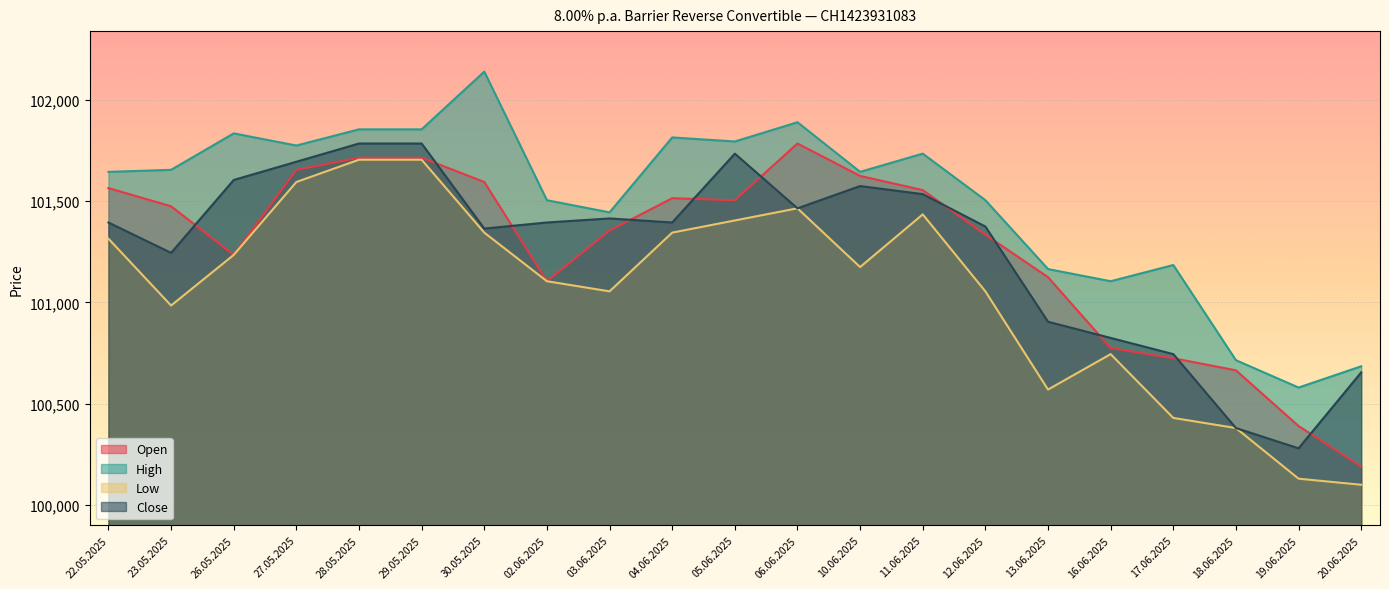

What are all the series names shown in the legend?

Open, High, Low, Close